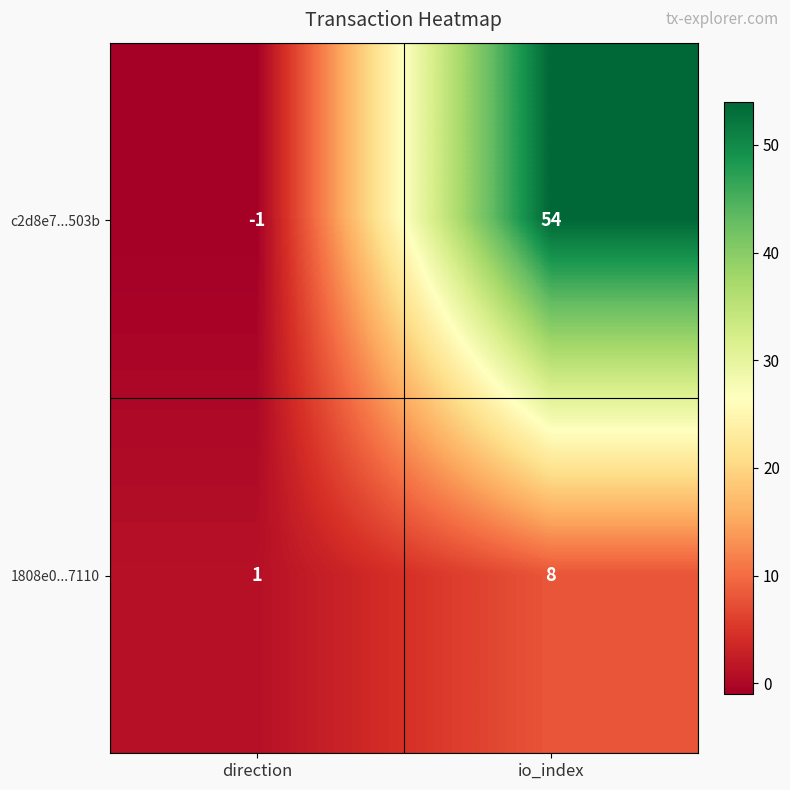

Which category has the highest value across all series?

io_index